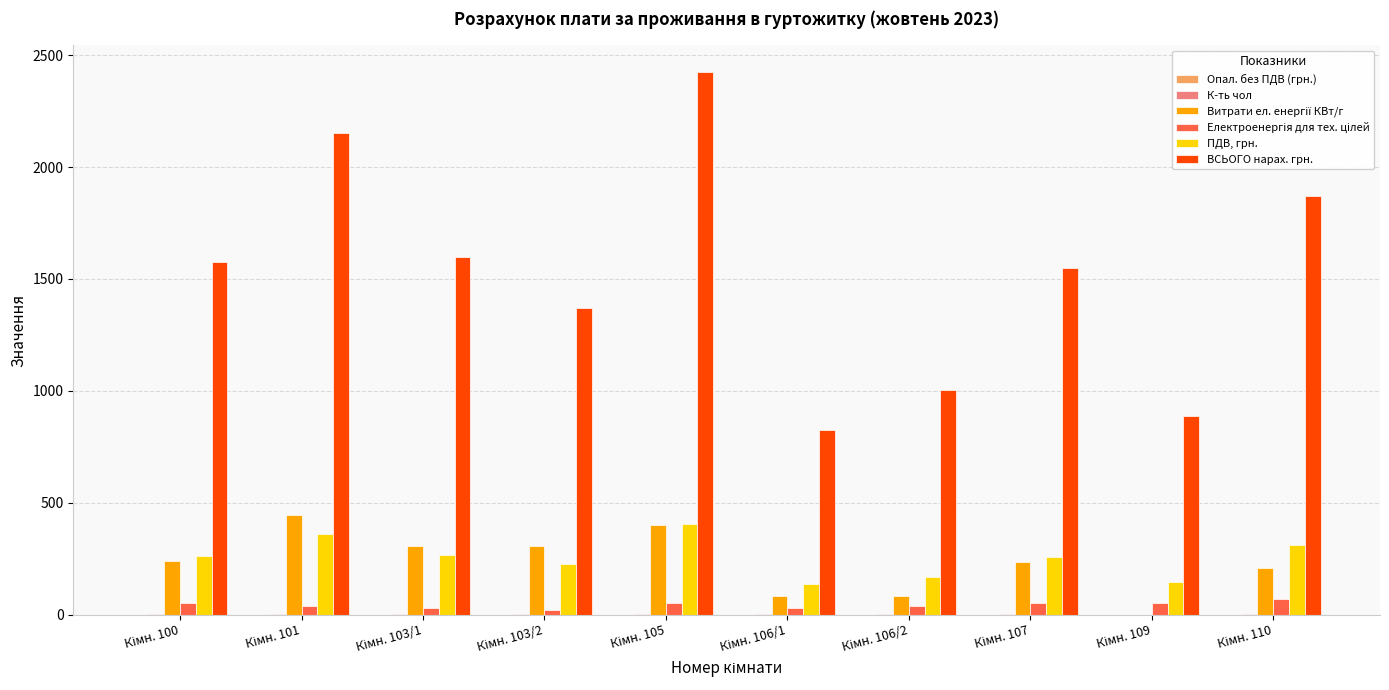

What is the sum of all ПДВ, грн. values?

2542.2